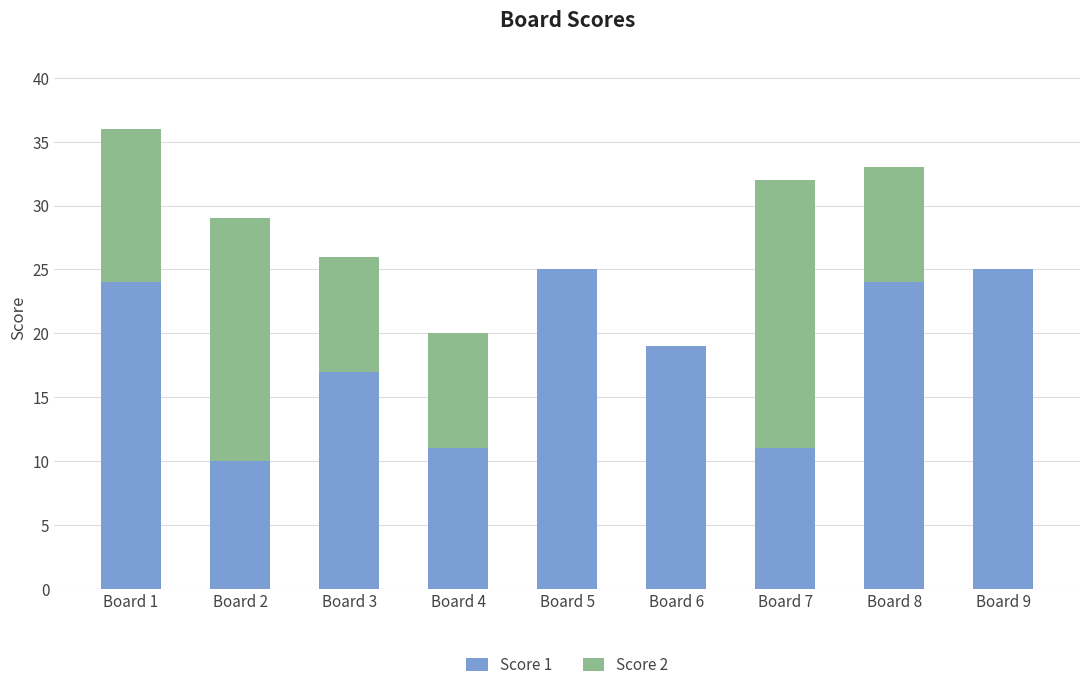

At which category is the sum across all series the highest?

Board 1